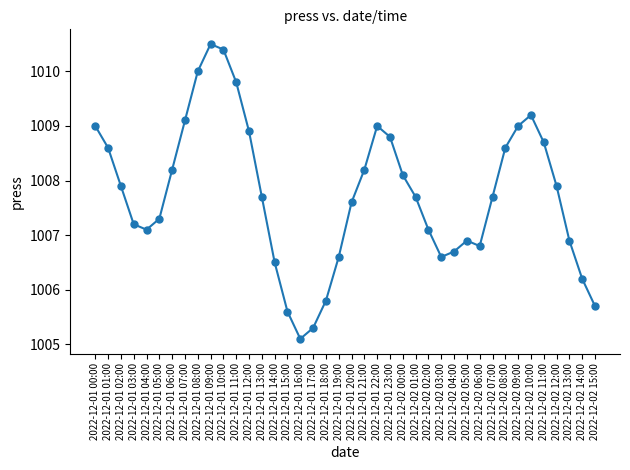

Which has a higher value, 2022-12-01 10:00 or 2022-12-01 00:00?

2022-12-01 10:00